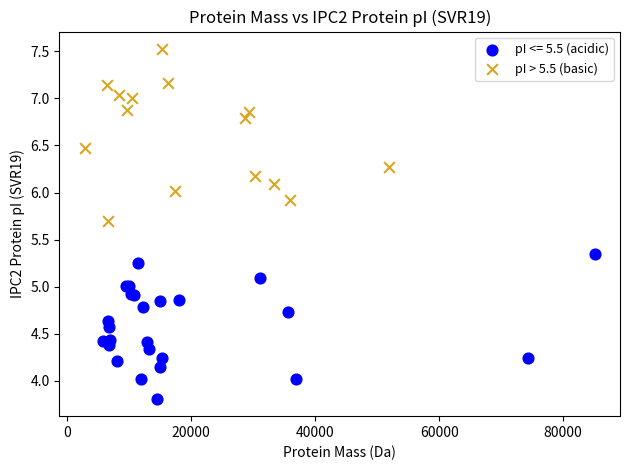

Which series contains the highest Y value?

pI > 5.5 (basic)